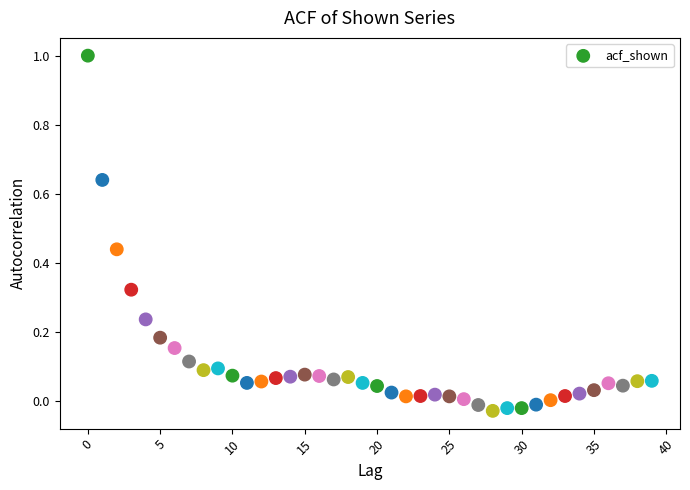

What is the range of Y values (max minus min)?

1.0